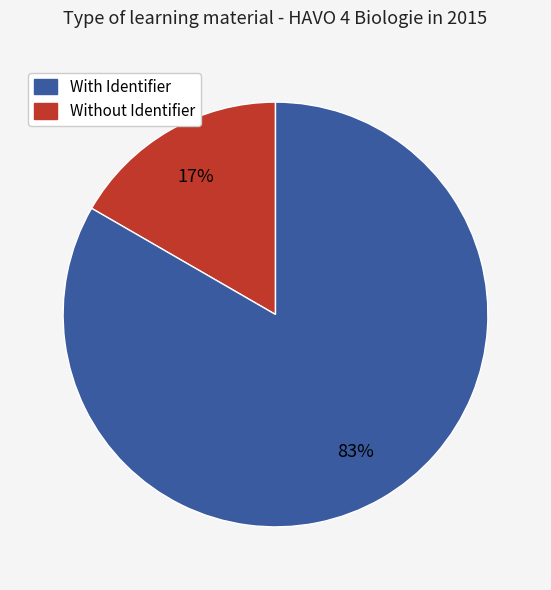

Is there any slice that represents more than half of the pie?

Yes